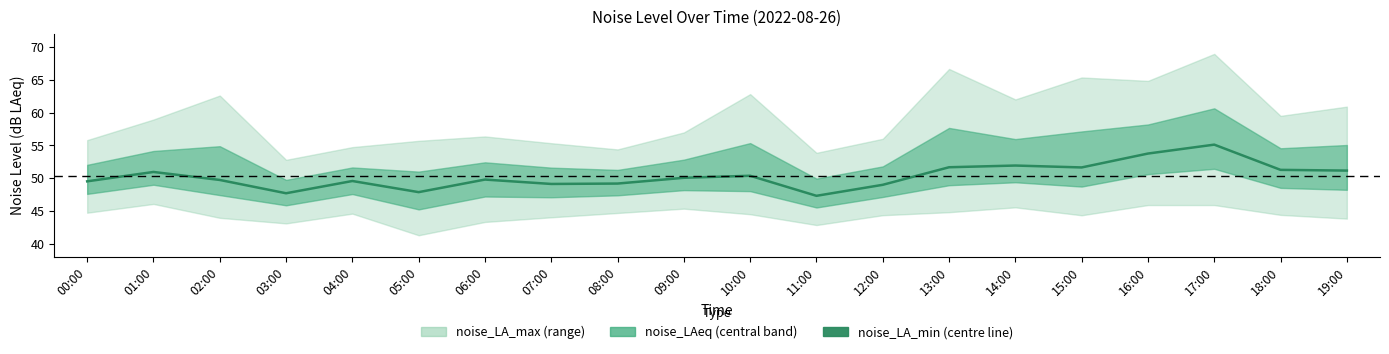

What is the approximate value at 03:00?

47.7